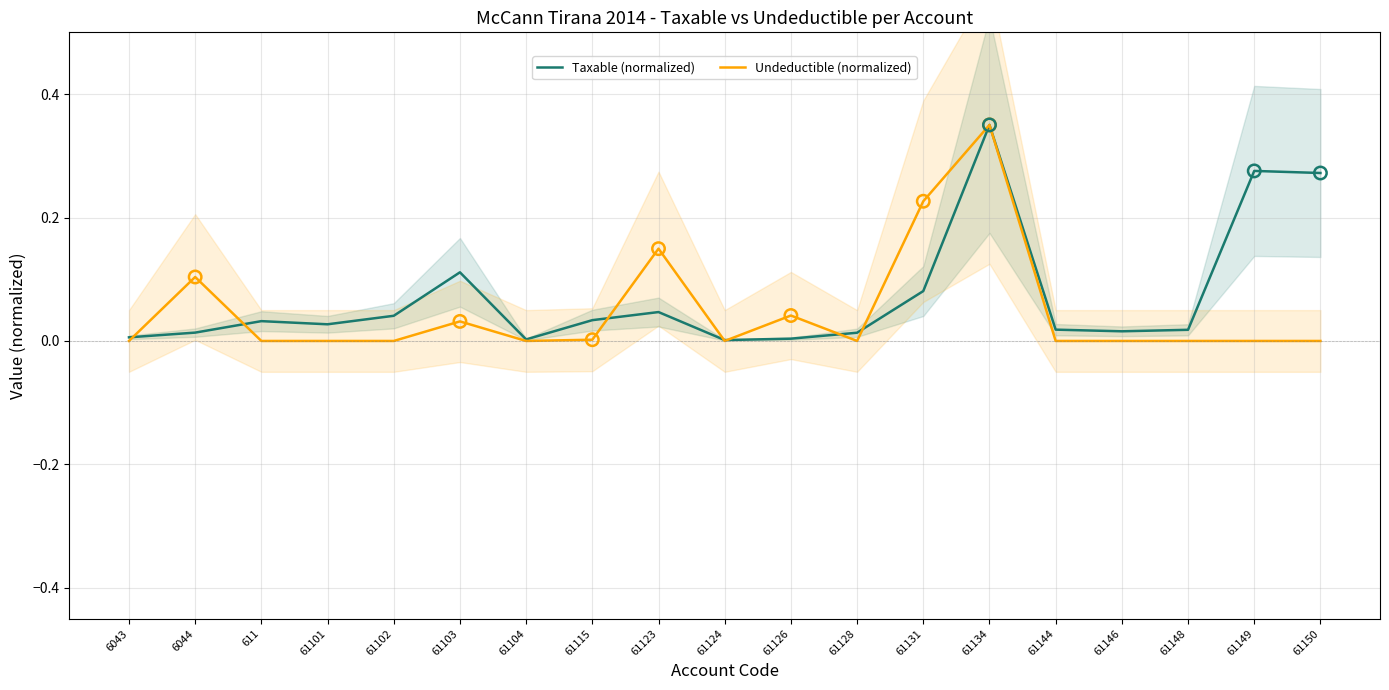

Which series reaches the minimum Y coordinate?

Undeductible (normalized)